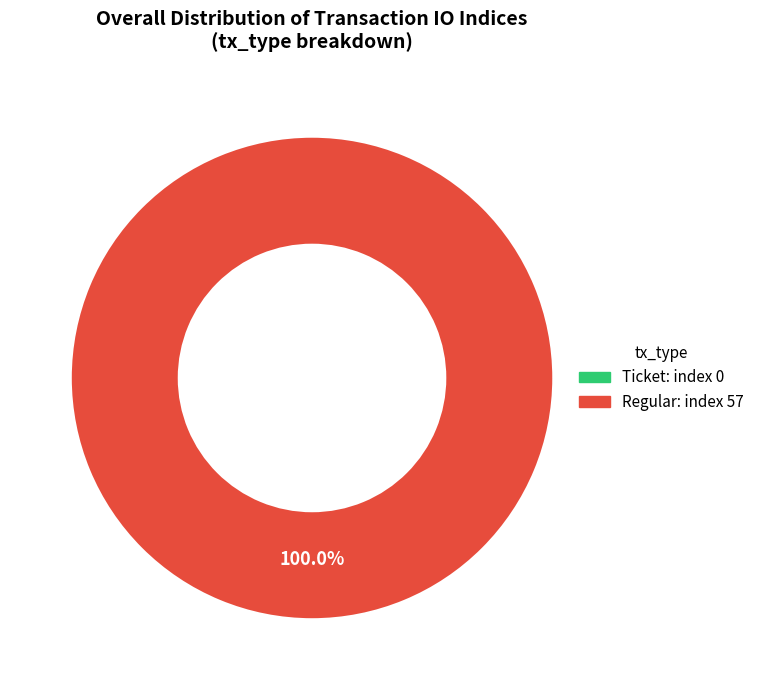

How many segments does this pie chart have?

2